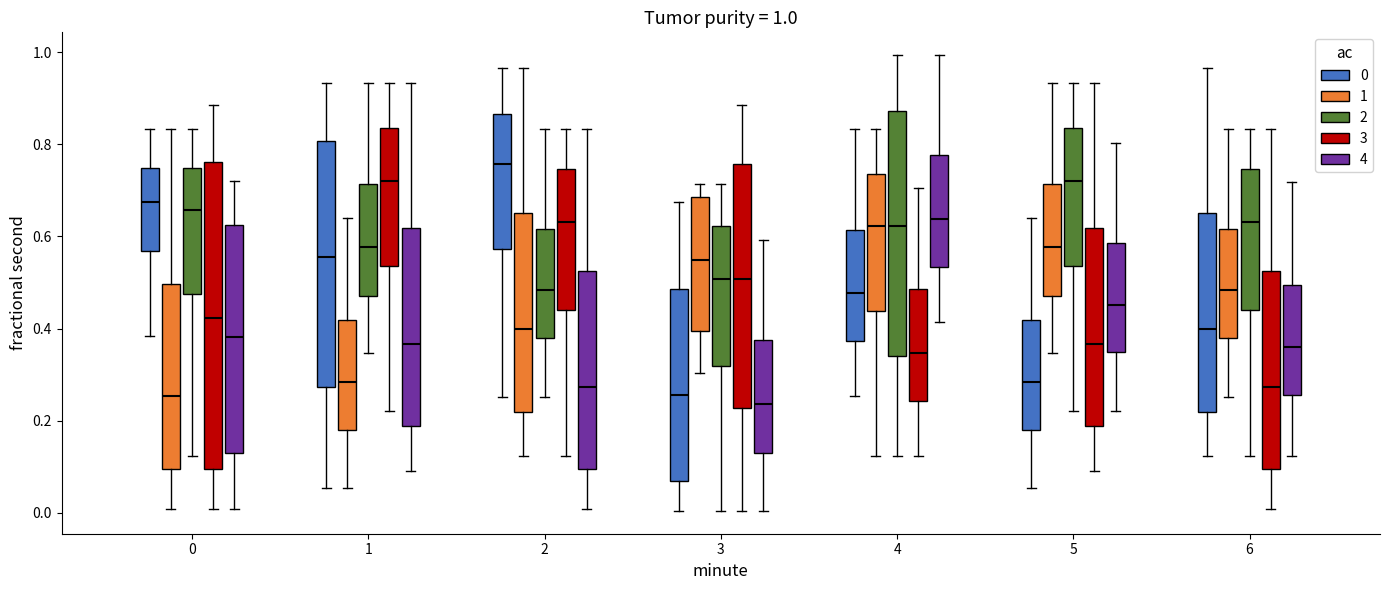

Comparing the boxes themselves (not the whiskers), which one is the tallest?

0 (3)